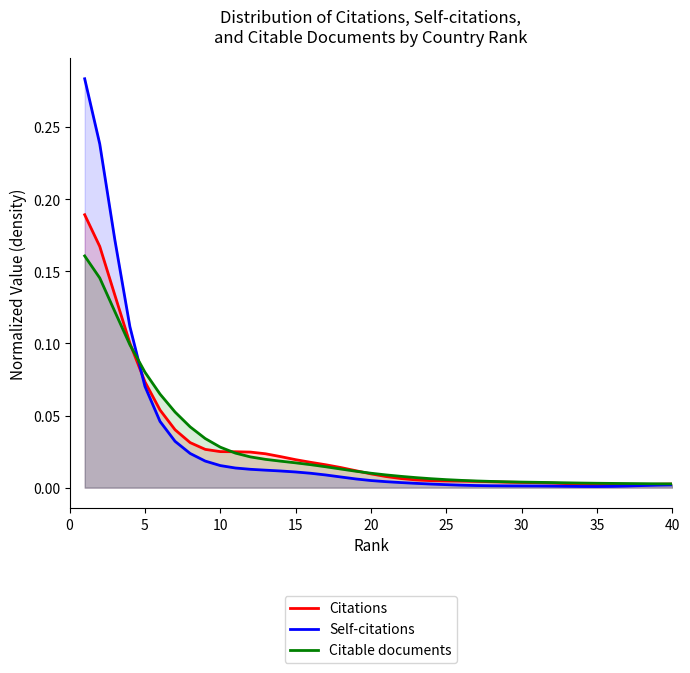

What is the sum of all Citations values?

1.1